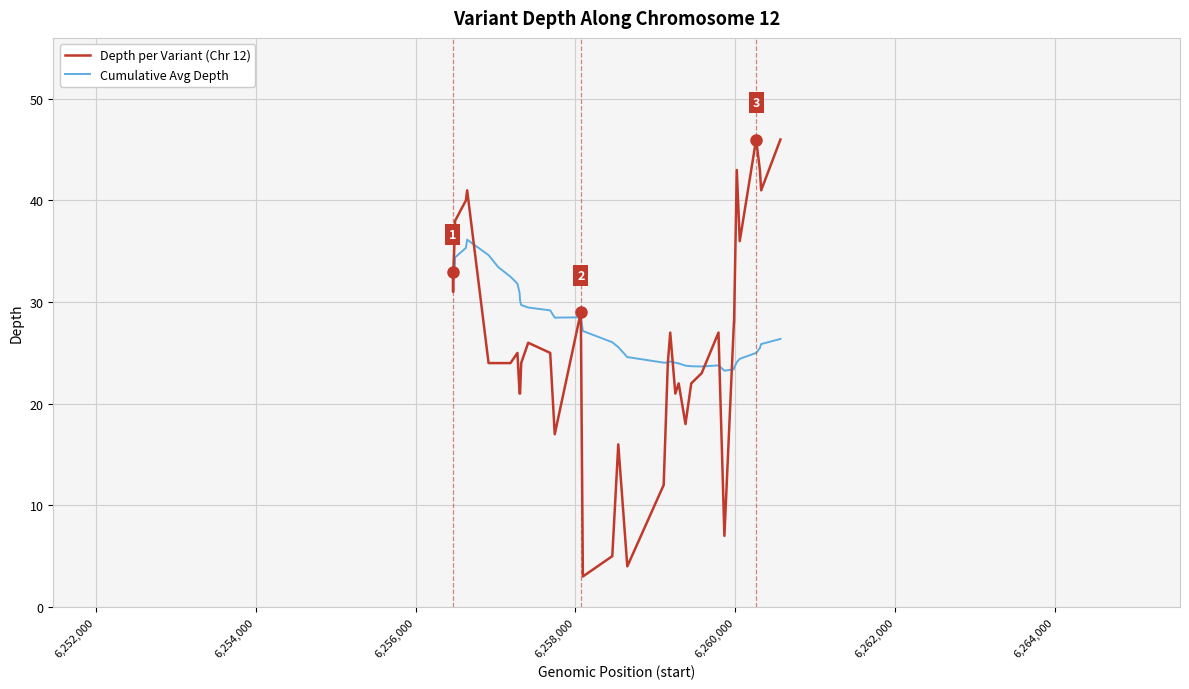

List the series in order of their peak value, highest first.

Depth per Variant (Chr 12), Cumulative Avg Depth